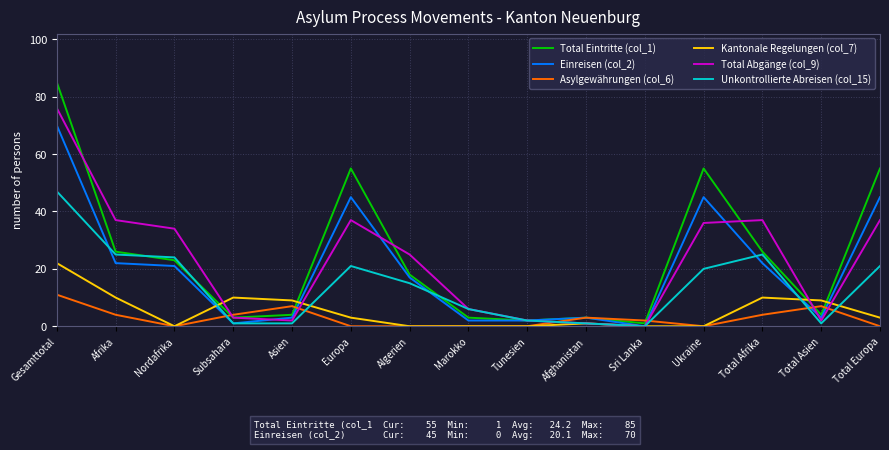

Rank the series at Afrika from lowest to highest value.

Asylgewährungen (col_6), Kantonale Regelungen (col_7), Einreisen (col_2), Unkontrollierte Abreisen (col_15), Total Eintritte (col_1), Total Abgänge (col_9)